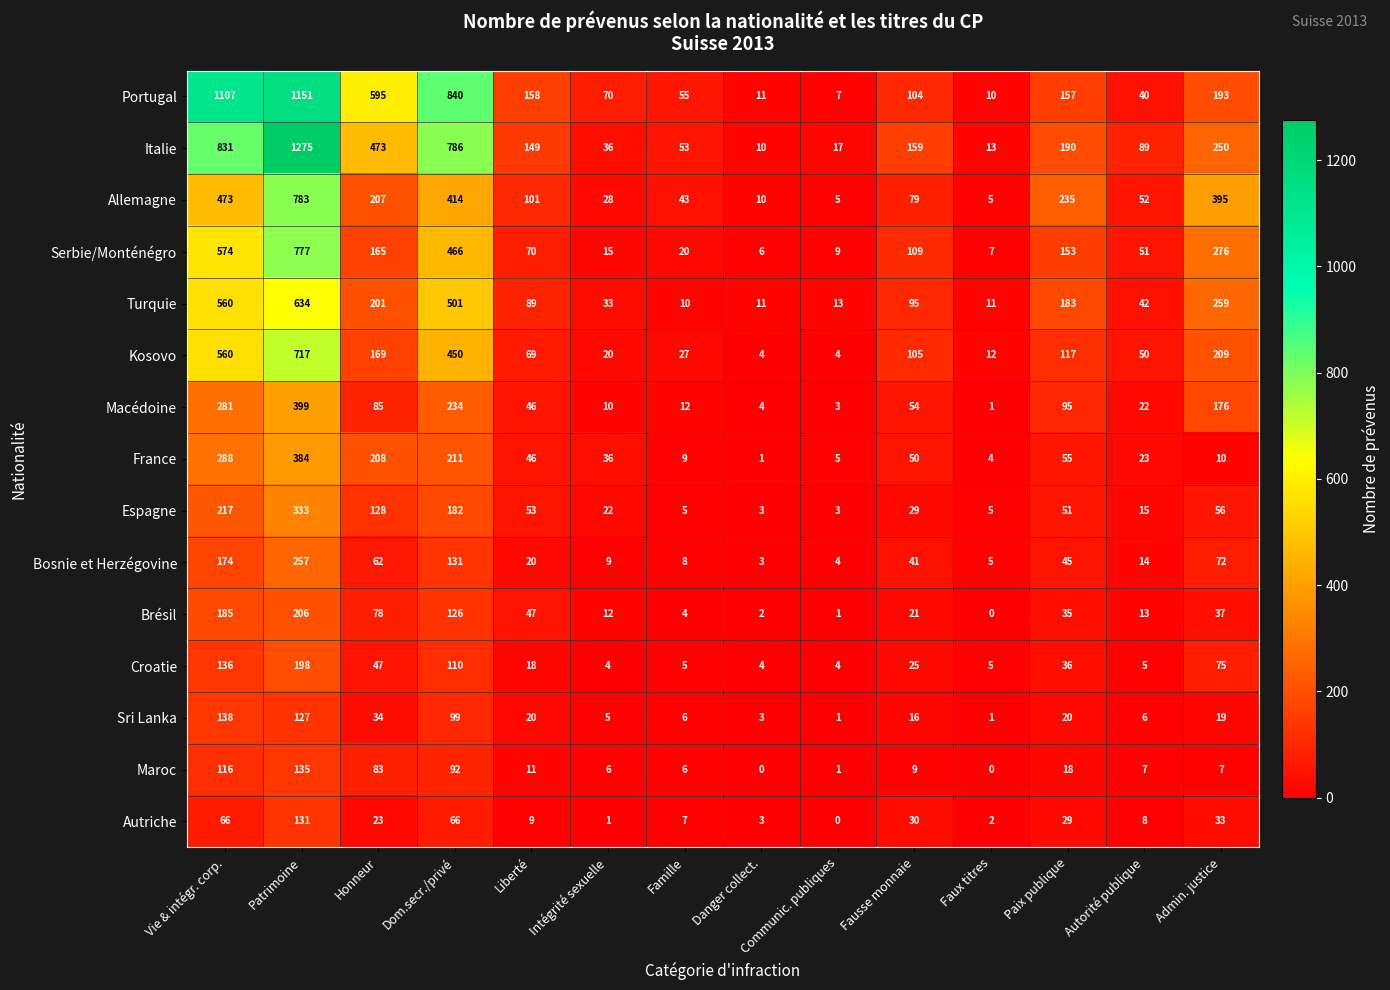

Is it true that France equals 50 at Fausse monnaie?

True